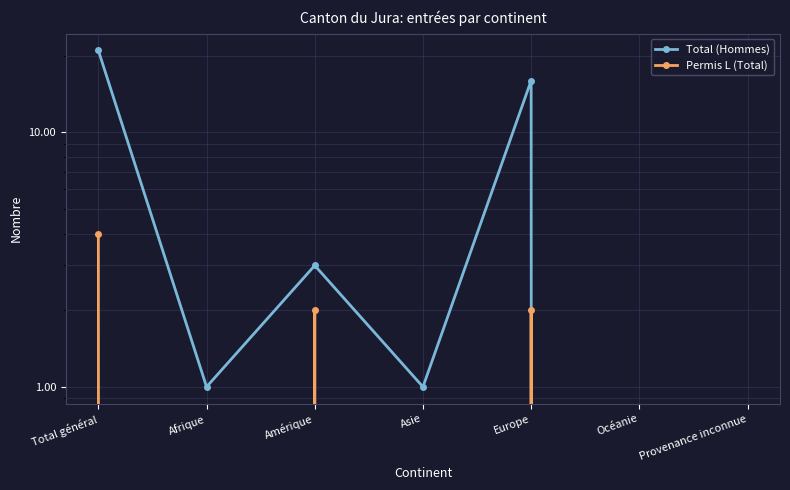

Is the value of Total (Hommes) at Total général greater than the value of Permis L (Total) at Asie?

Yes